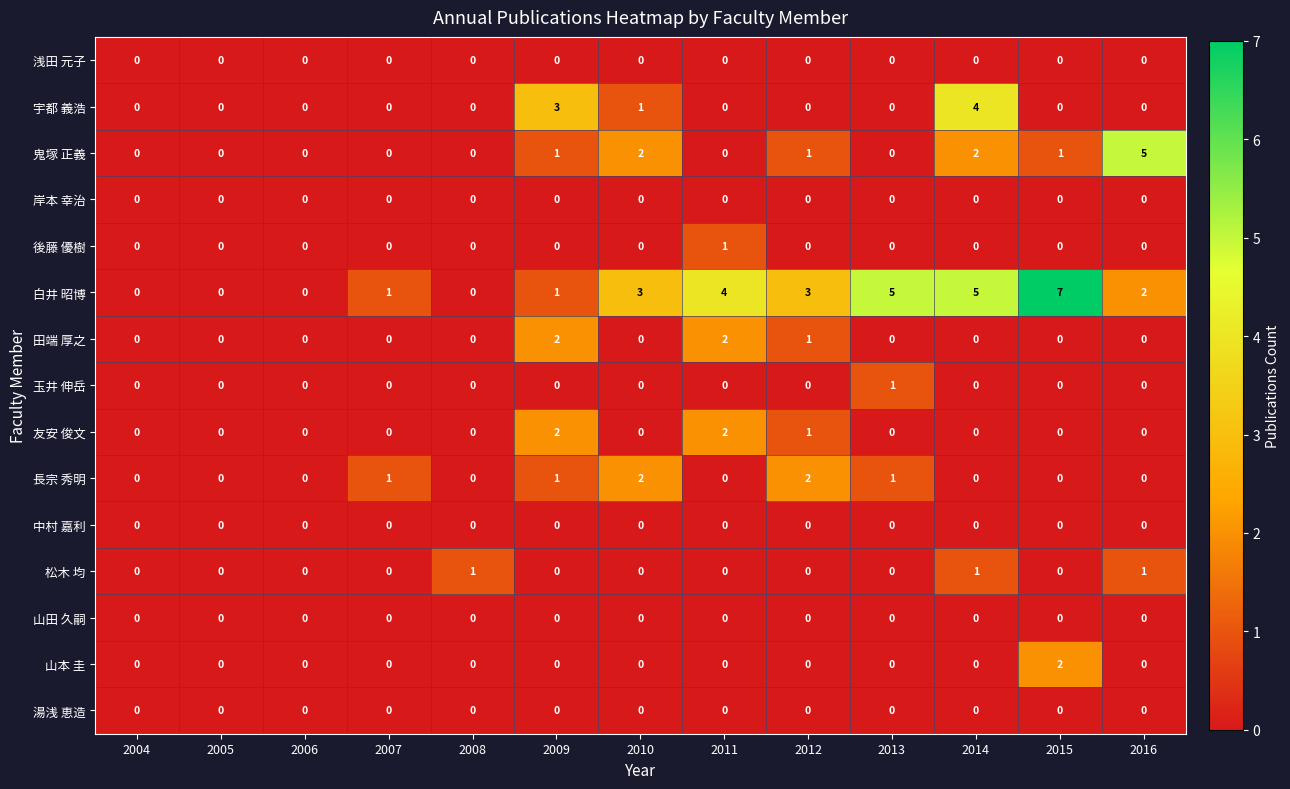

Which series has the largest range (max minus min)?

白井 昭博